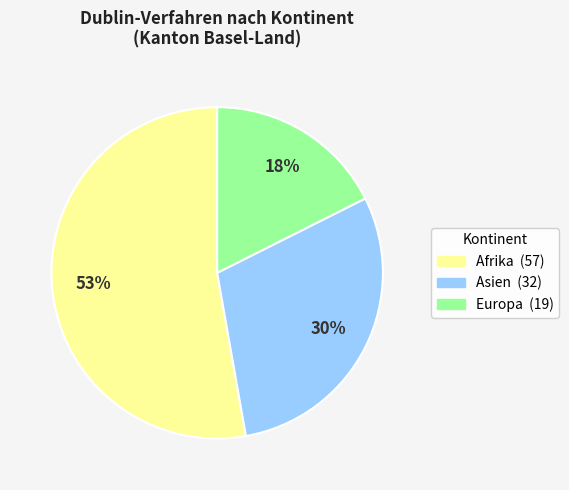

Is there any slice that represents more than half of the pie?

Yes